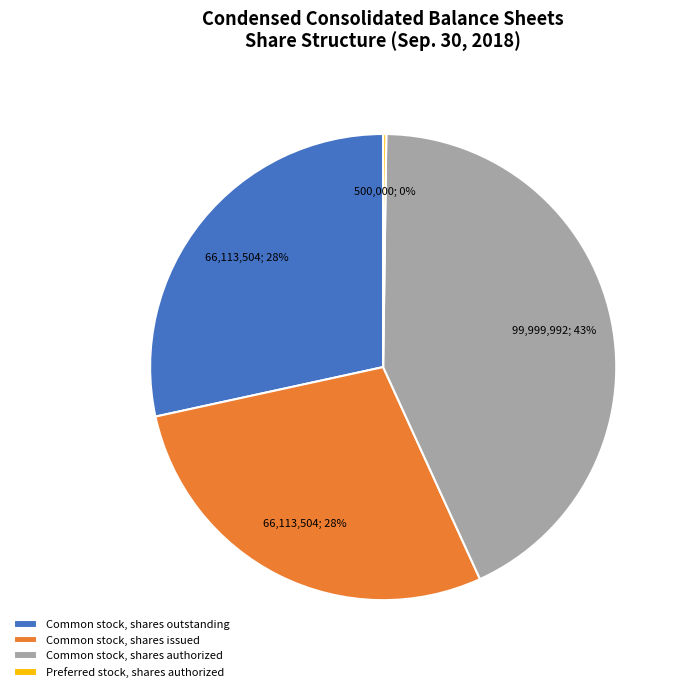

Which slice is the largest?

Common stock, shares authorized